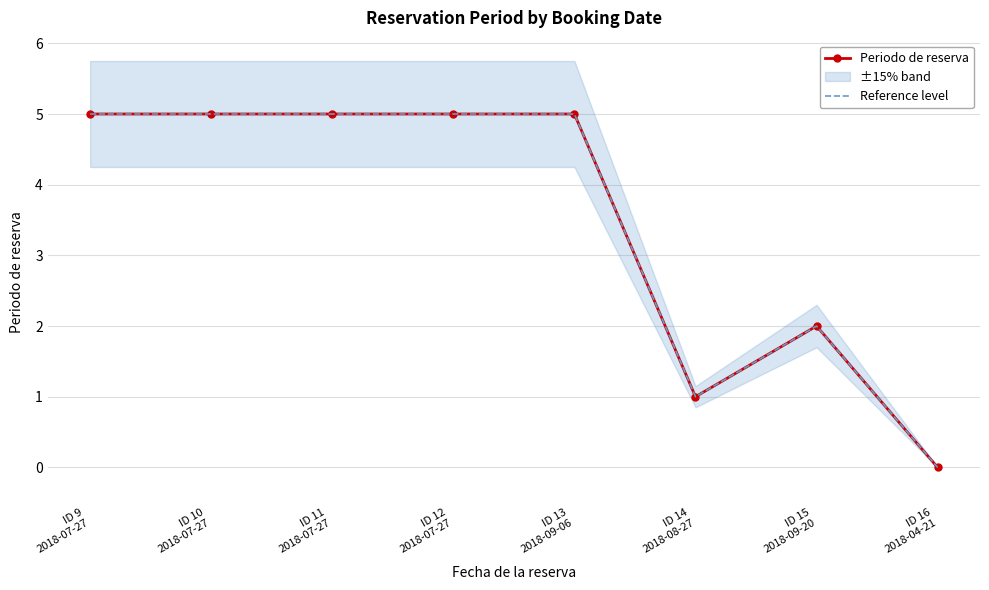

Reading left to right, transcribe all the data shown in this chart.

Periodo de reserva: 5	5	5	5	5	1	2	0
Reference level: 5	5	5	5	5	1	2	0